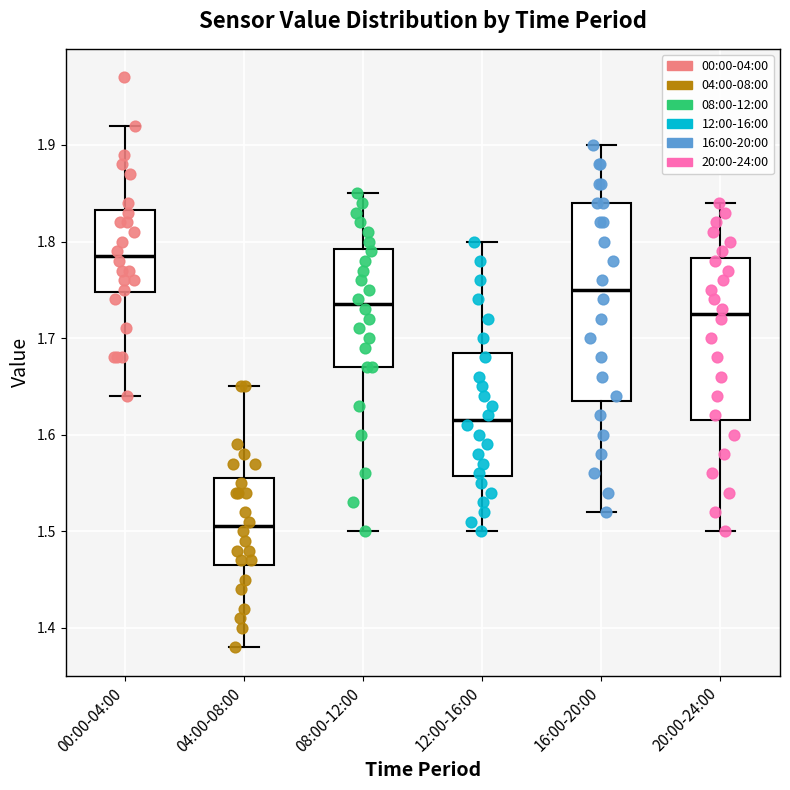

Reading left to right, read every box against the y-axis: the position of its median line, the range the box covers, and the ends of its whiskers. The values are not printed on the chart, so give them approximately, as read against the axis.

00:00-04:00: median 1.79, box 1.75 to 1.83, whiskers 1.64 to 1.92
04:00-08:00: median 1.51, box 1.47 to 1.56, whiskers 1.38 to 1.65
08:00-12:00: median 1.74, box 1.67 to 1.79, whiskers 1.50 to 1.85
12:00-16:00: median 1.62, box 1.56 to 1.69, whiskers 1.50 to 1.80
16:00-20:00: median 1.75, box 1.64 to 1.84, whiskers 1.52 to 1.90
20:00-24:00: median 1.73, box 1.62 to 1.78, whiskers 1.50 to 1.84